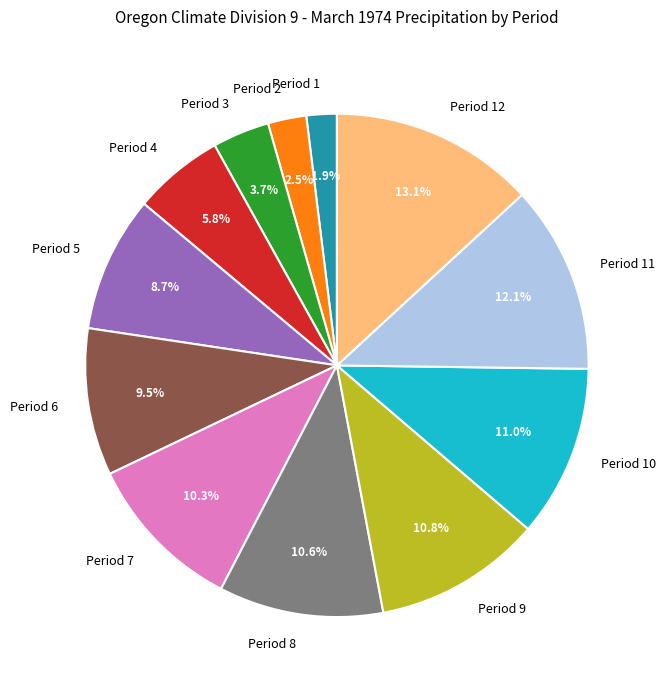

What is the smallest slice in the pie chart?

Period 1